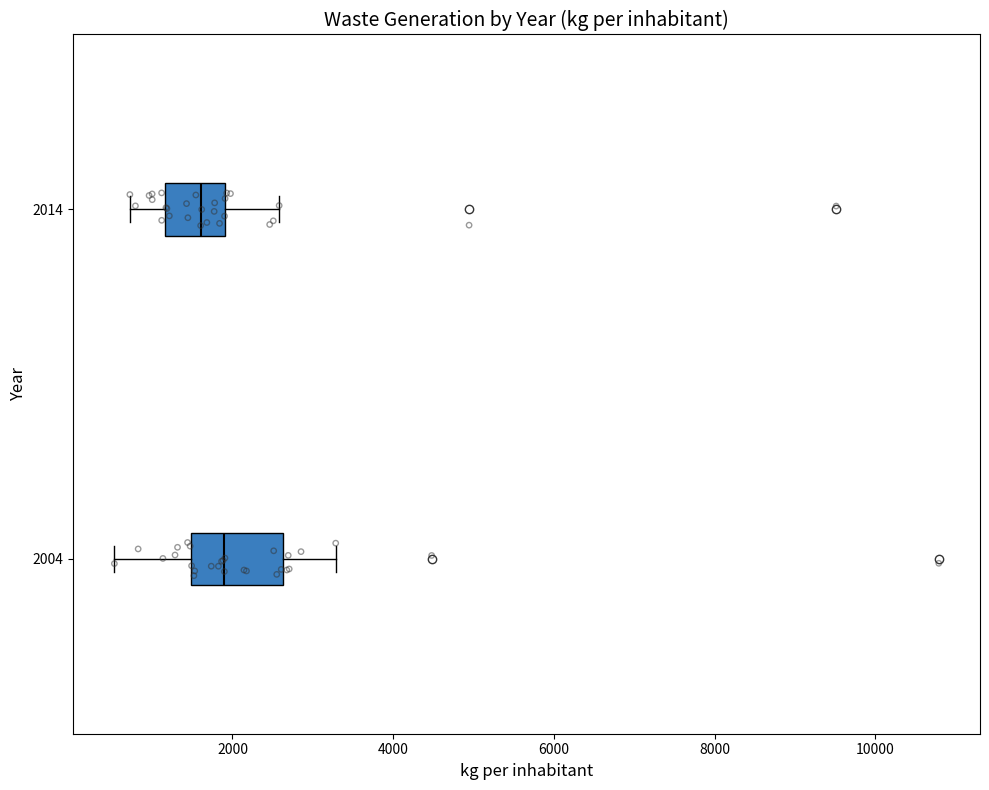

Reading bottom to top, read every box against the x-axis: the position of its median line, the range the box covers, and the ends of its whiskers. The values are not printed on the chart, so give them approximately, as read against the axis.

2004: median 1800, box 1400 to 2600, whiskers 600 to 3200
2014: median 1600, box 1200 to 2000, whiskers 800 to 2600